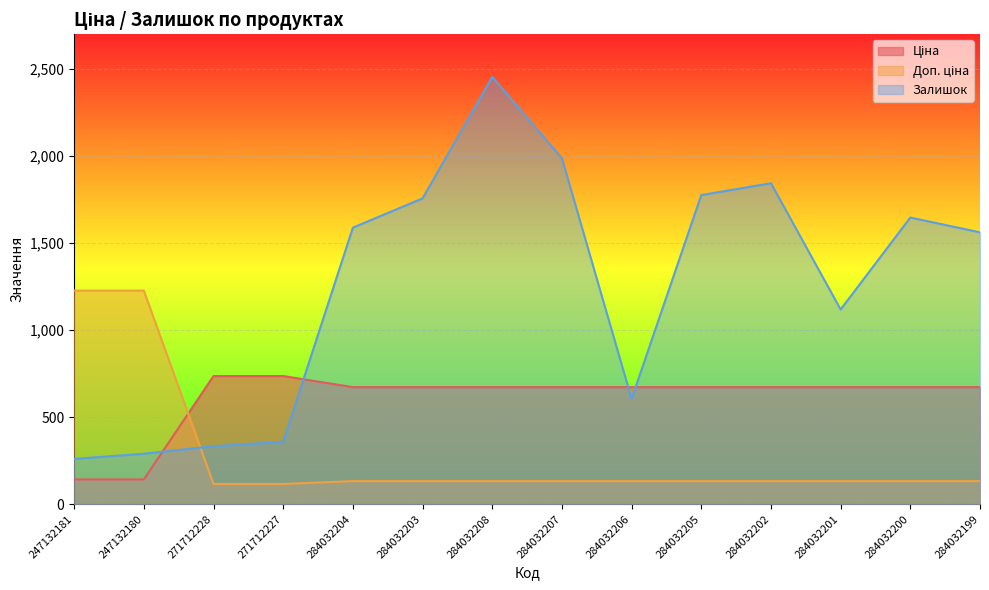

How many lines are shown in the chart?

3